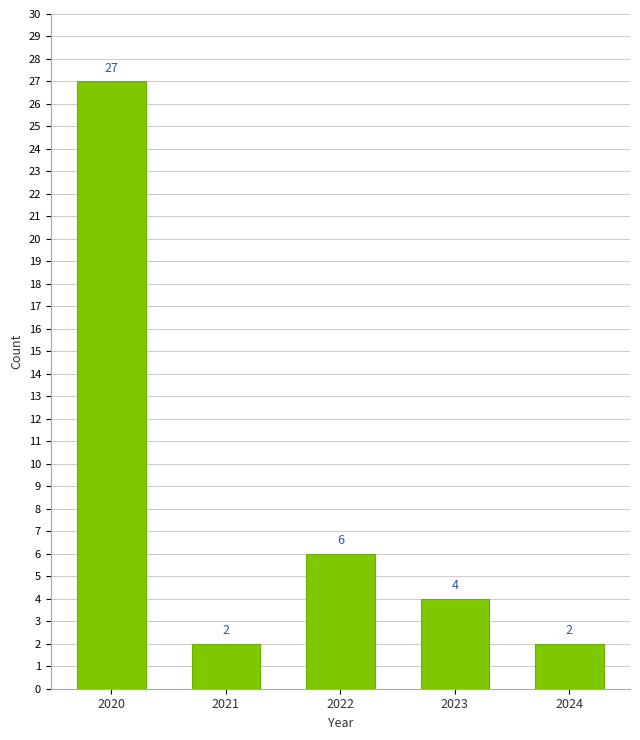

Reading right to left, extract all data points from this chart.

2	4	6	2	27